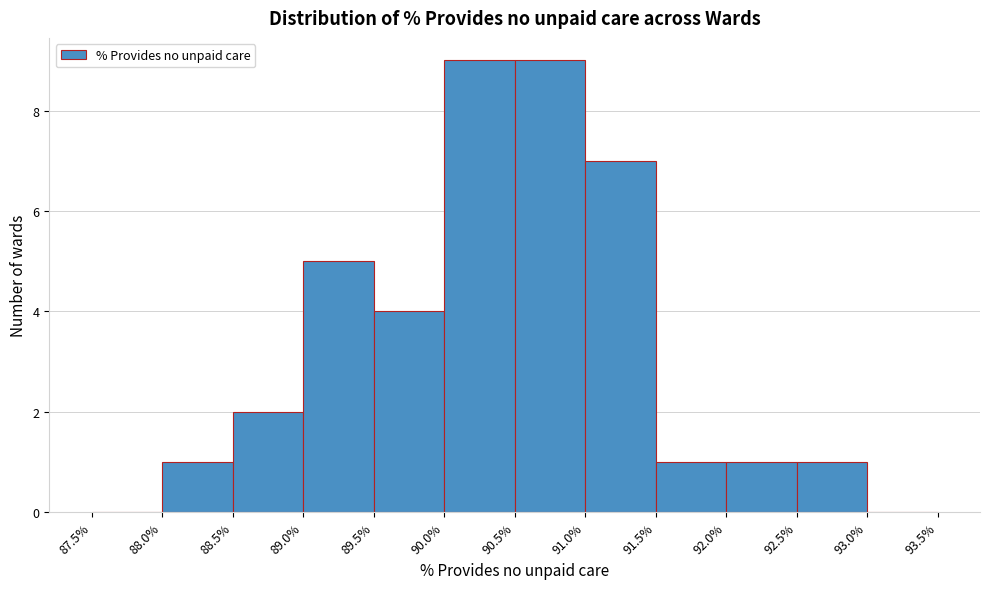

Reading left to right, transcribe this chart: for each bar, give the range it covers on the x-axis and its height. The values are not printed on the chart, so give them approximately, as read against the axis.

87.5% to 88.0%: 0
88.0% to 88.5%: 1
88.5% to 89.0%: 2
89.0% to 89.5%: 5
89.5% to 90.0%: 4
90.0% to 90.5%: 9
90.5% to 91.0%: 9
91.0% to 91.5%: 7
91.5% to 92.0%: 1
92.0% to 92.5%: 1
92.5% to 93.0%: 1
93.0% to 93.5%: 0